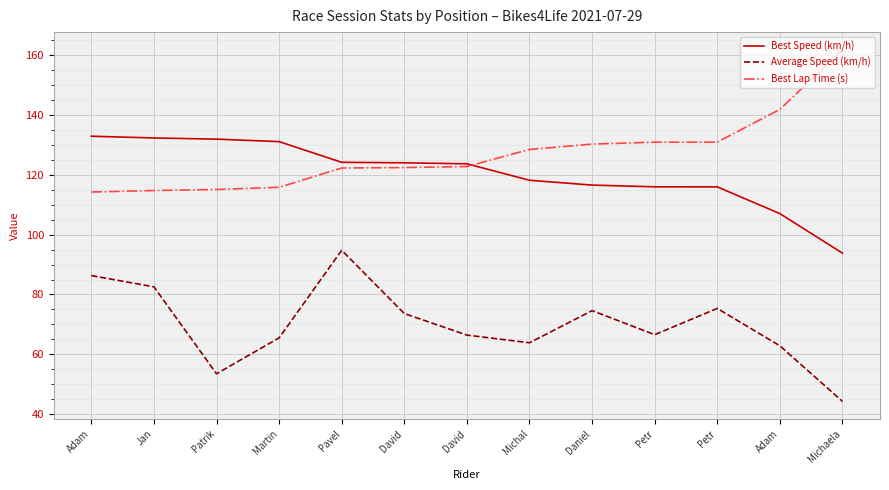

What are all the series names shown in the legend?

Best Speed (km/h), Average Speed (km/h), Best Lap Time (s)